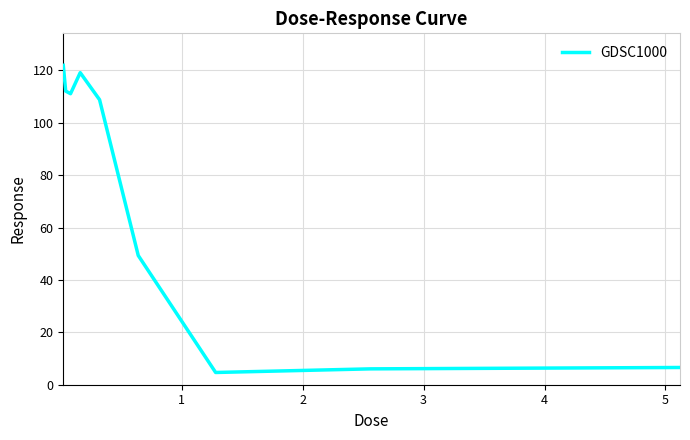

What is the maximum value shown in the chart?

122.0